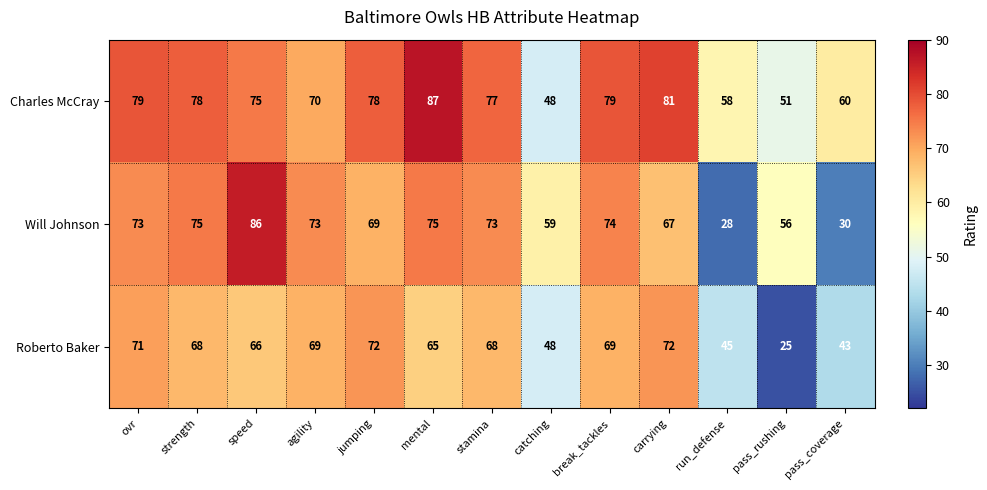

The value of Will Johnson at break_tackles is 74. True or false?

True